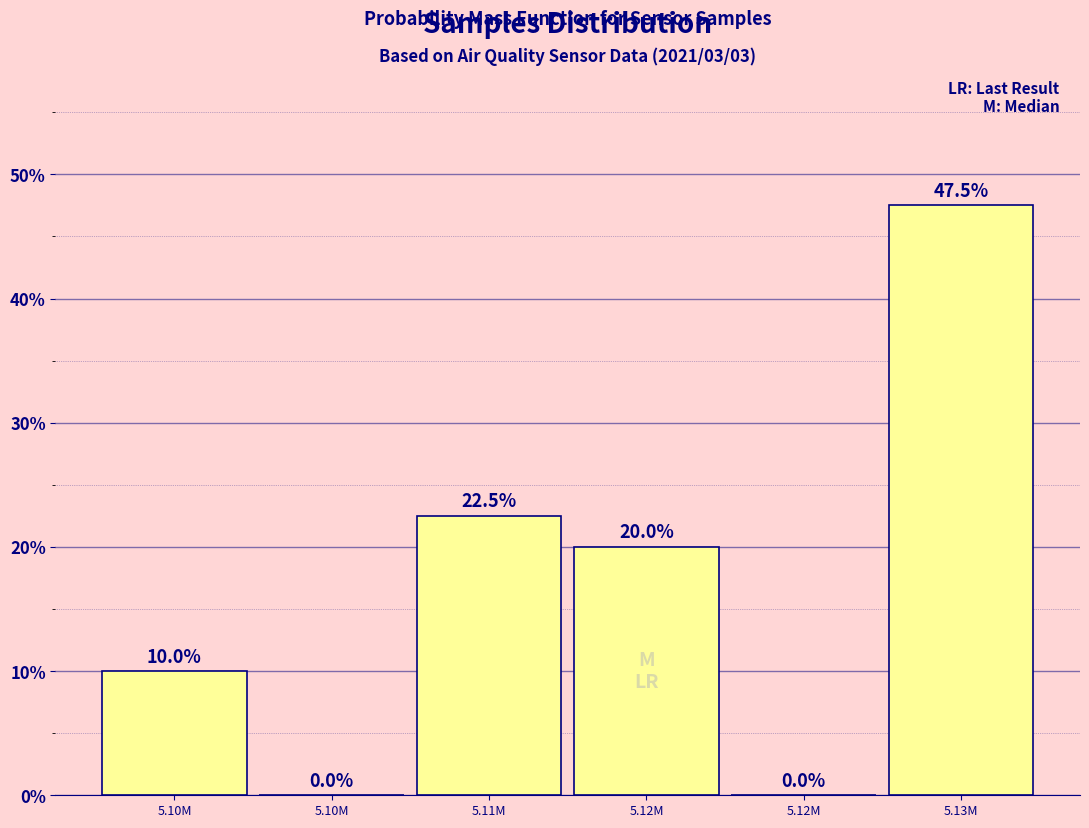

Are the bars horizontal?

No